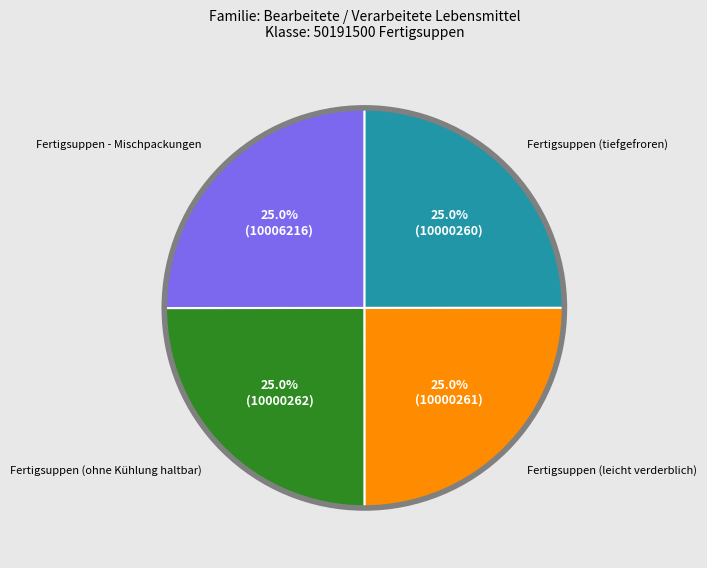

Does any single category account for the majority?

No